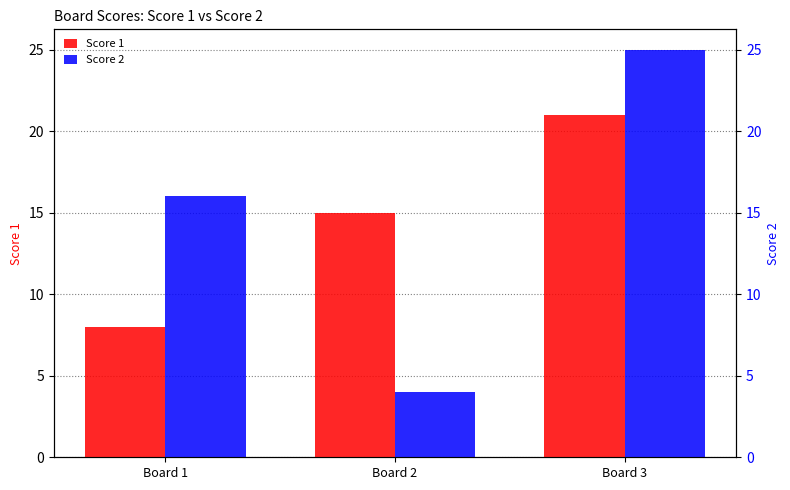

At which label does Score 1 first exceed 15?

Board 3